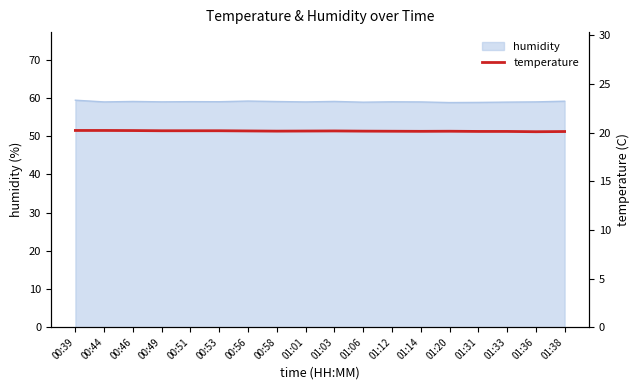

How many interior local valleys (lower than both neighbors) does the data have?

3